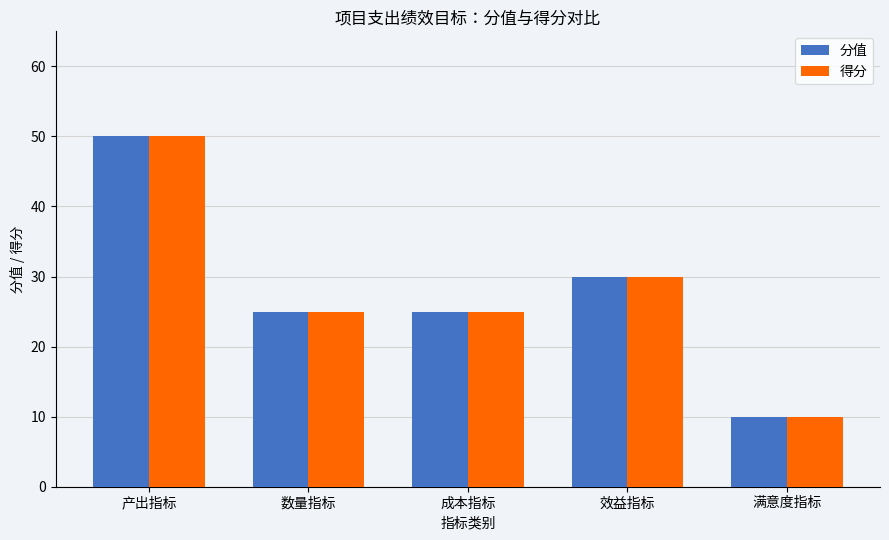

What is the minimum value shown in the chart?

10